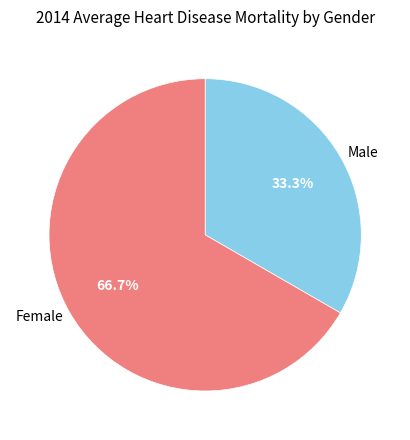

Do Female and Male together represent more than half of the pie?

Yes